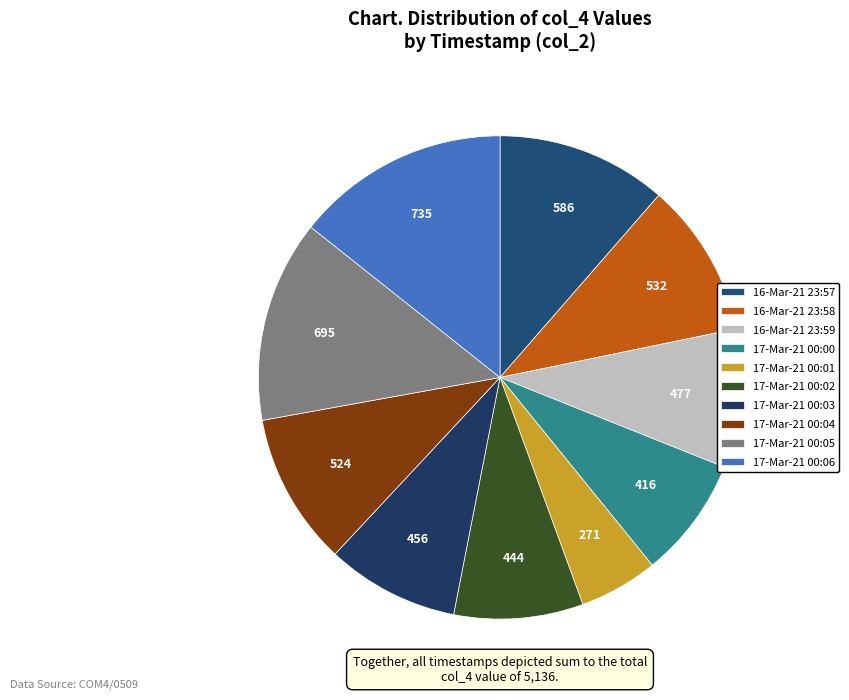

What is the ratio of the value at 17-Mar-21 00:06 to the value at 17-Mar-21 00:04?

1.4